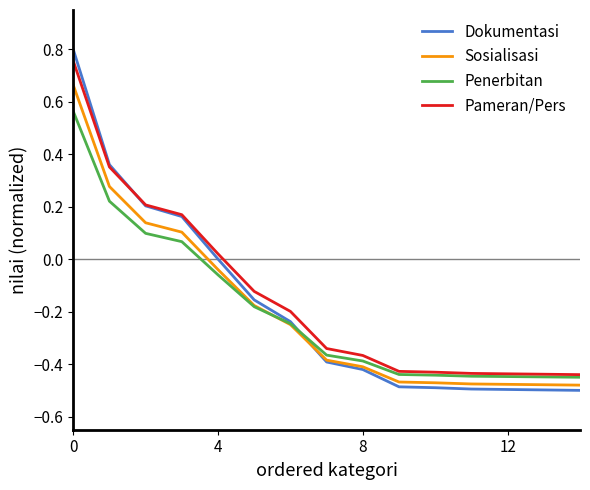

True or false: Sosialisasi and Pameran/Pers cross at least once.

False